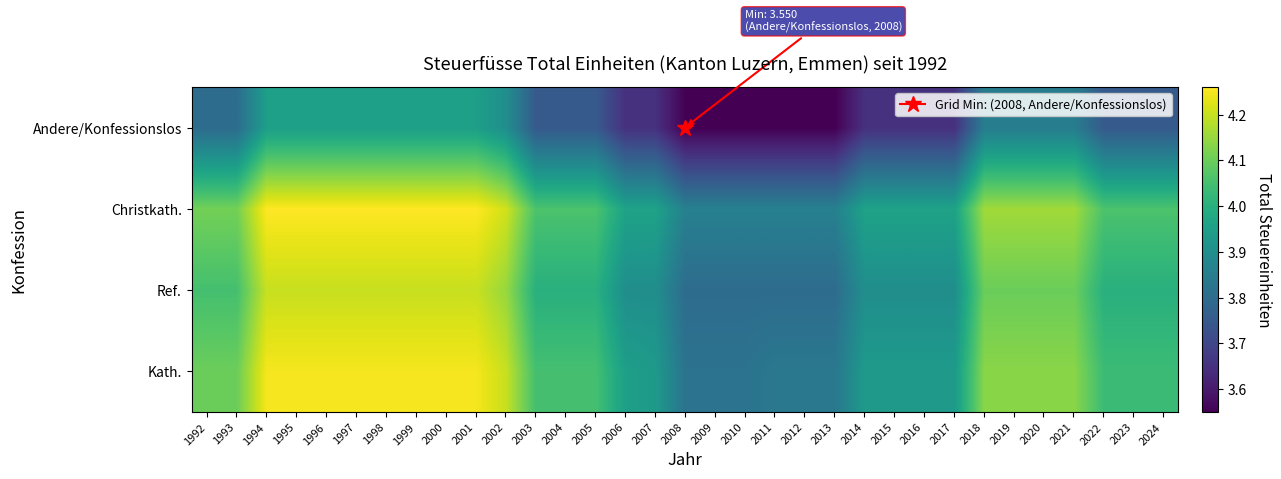

Reading left to right, list all the values displayed in this chart.

Kath.: 1992=4.1	1993=4.1	1994=4.2	1995=4.2	1996=4.2	1997=4.2	1998=4.2	1999=4.2	2000=4.2	2001=4.2	2002=4.2	2003=4.0	2004=4.0	2005=4.0	2006=4.0	2007=3.9	2008=3.8	2009=3.8	2010=3.8	2011=3.8	2012=3.8	2013=3.8	2014=3.9	2015=3.9	2016=3.9	2017=3.9	2018=4.1	2019=4.1	2020=4.1	2021=4.1	2022=4.0	2023=4.0	2024=4.0
Ref.: 1992=4.0	1993=4.0	1994=4.2	1995=4.2	1996=4.2	1997=4.2	1998=4.2	1999=4.2	2000=4.2	2001=4.2	2002=4.2	2003=4.0	2004=4.0	2005=4.0	2006=3.9	2007=3.9	2008=3.8	2009=3.8	2010=3.8	2011=3.8	2012=3.8	2013=3.8	2014=3.9	2015=3.9	2016=3.9	2017=3.9	2018=4.1	2019=4.1	2020=4.1	2021=4.1	2022=4.0	2023=4.0	2024=4.0
Christkath.: 1992=4.1	1993=4.1	1994=4.3	1995=4.3	1996=4.3	1997=4.3	1998=4.3	1999=4.3	2000=4.3	2001=4.3	2002=4.2	2003=4.1	2004=4.1	2005=4.1	2006=4.0	2007=4.0	2008=3.9	2009=3.9	2010=3.9	2011=3.9	2012=3.9	2013=3.9	2014=4.0	2015=4.0	2016=4.0	2017=4.0	2018=4.2	2019=4.2	2020=4.2	2021=4.2	2022=4.1	2023=4.1	2024=4.1
Andere/Konfessionslos: 1992=3.8	1993=3.8	1994=4.0	1995=4.0	1996=4.0	1997=4.0	1998=4.0	1999=4.0	2000=4.0	2001=4.0	2002=3.9	2003=3.8	2004=3.8	2005=3.8	2006=3.6	2007=3.6	2008=3.5	2009=3.5	2010=3.5	2011=3.5	2012=3.5	2013=3.5	2014=3.6	2015=3.6	2016=3.6	2017=3.6	2018=3.9	2019=3.9	2020=3.9	2021=3.9	2022=3.8	2023=3.8	2024=3.8